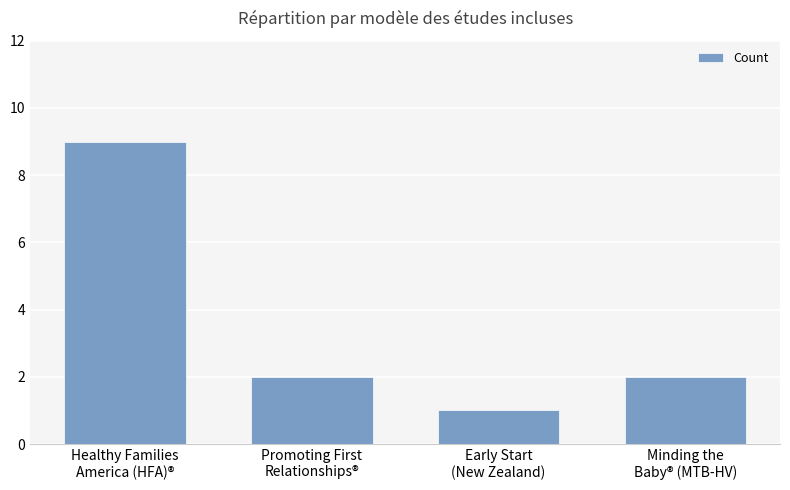

Is it true that the value at Promoting First
Relationships® is 2?

True